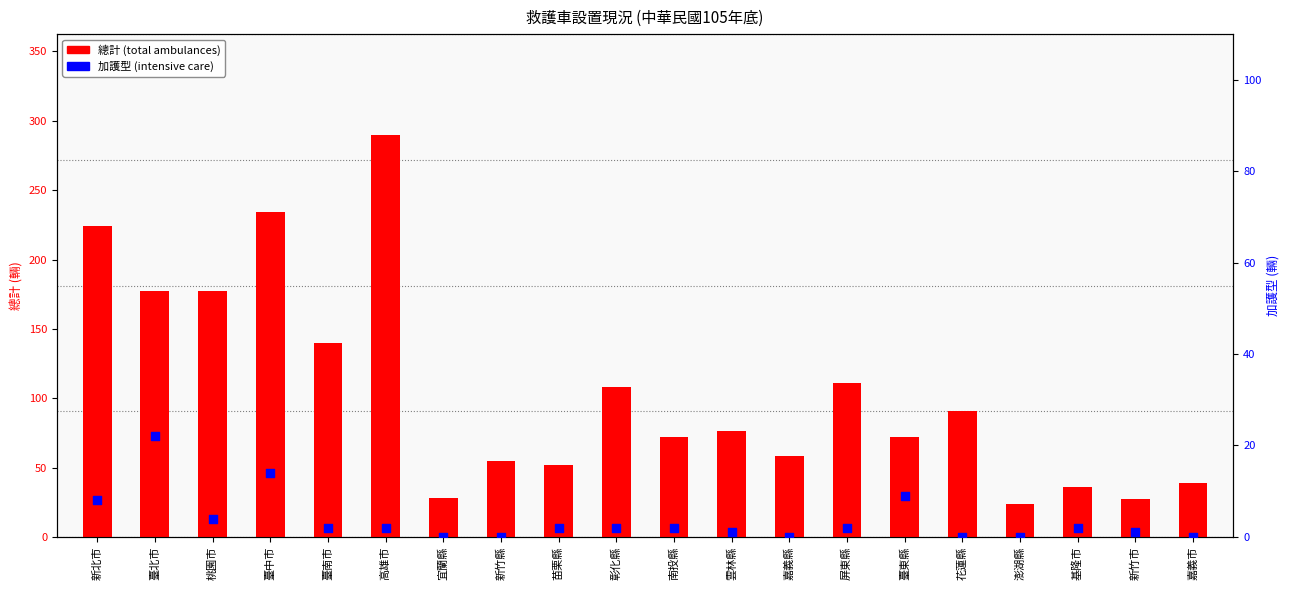

At how many categories does at least one series exceed 149?

5